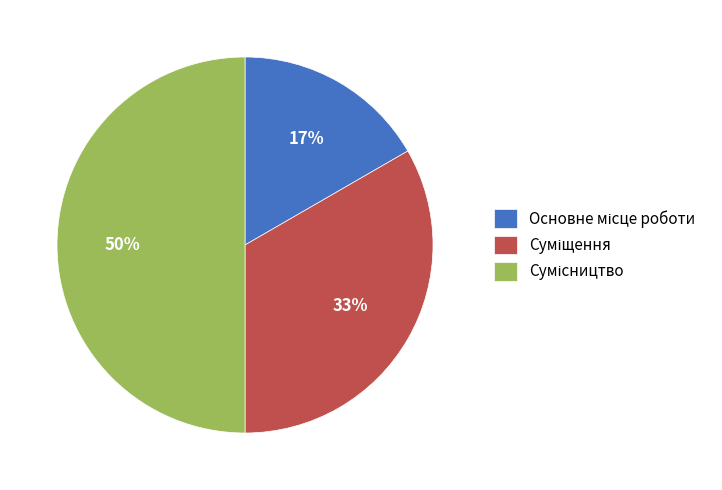

How many segments does this pie chart have?

3